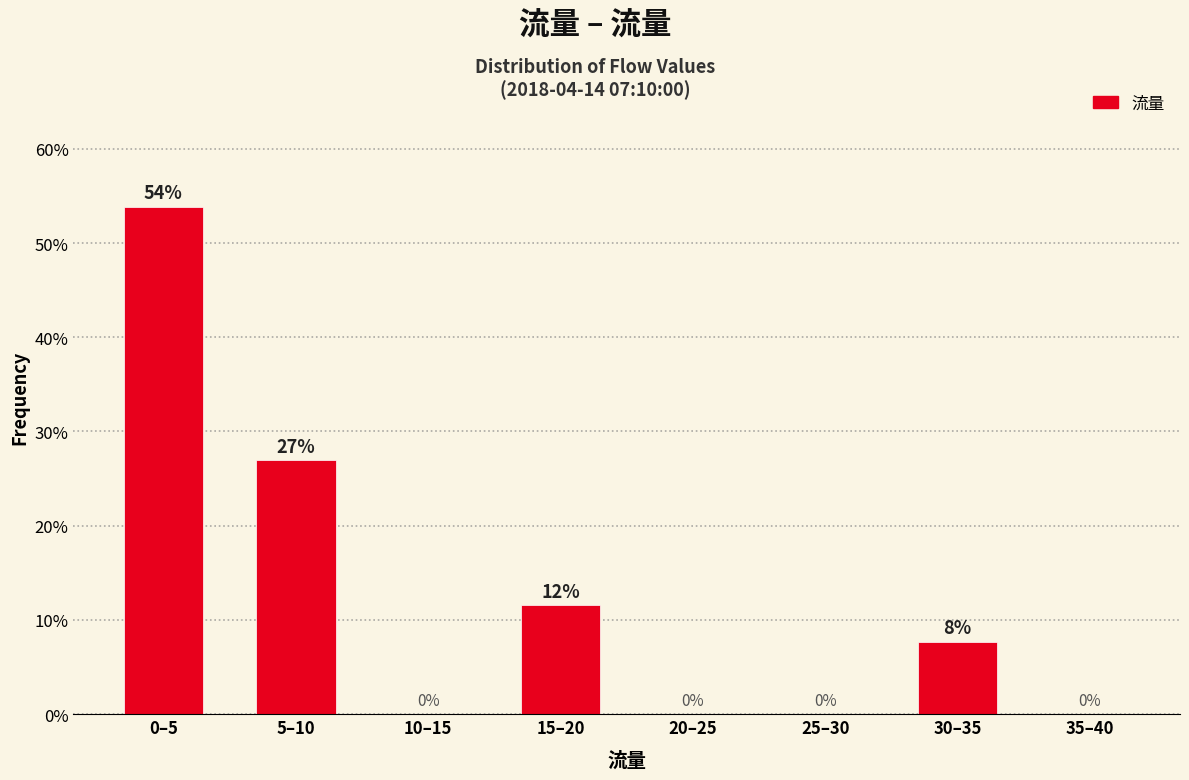

At which label is the value closest to 26?

5–10